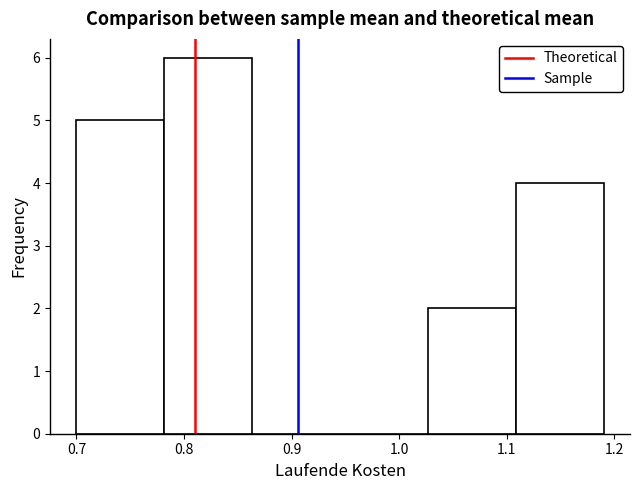

Reading left to right, list every bar in this chart as the range it spans on the x-axis followed by its height. Neither the bar edges nor the heights are printed on the chart, so give them approximately, as read against the axes.

0.70 to 0.78: 5
0.78 to 0.86: 6
0.86 to 0.95: 0
0.95 to 1.03: 0
1.03 to 1.11: 2
1.11 to 1.19: 4